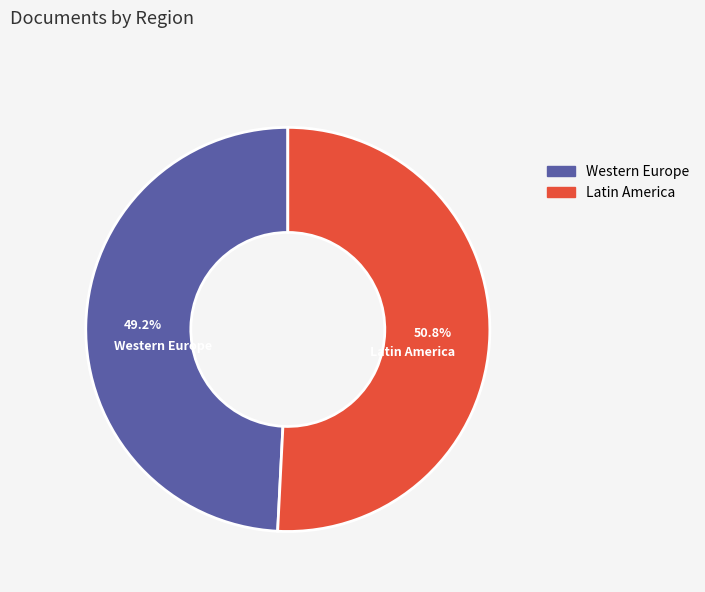

How many slices are in this pie chart?

2